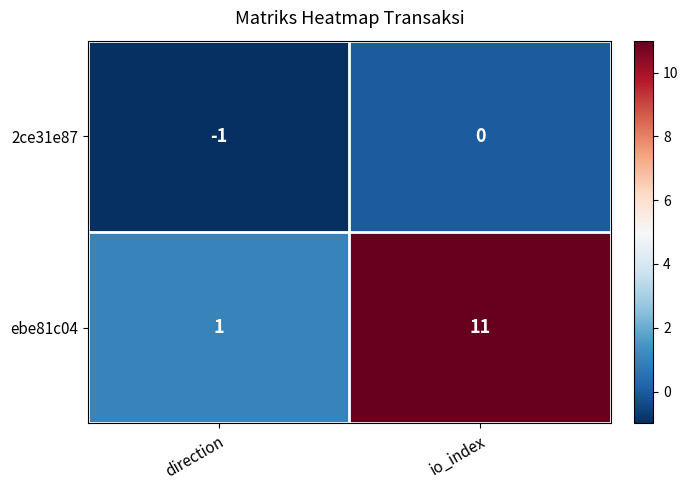

What is the highest value of the ebe81c04 series?

11